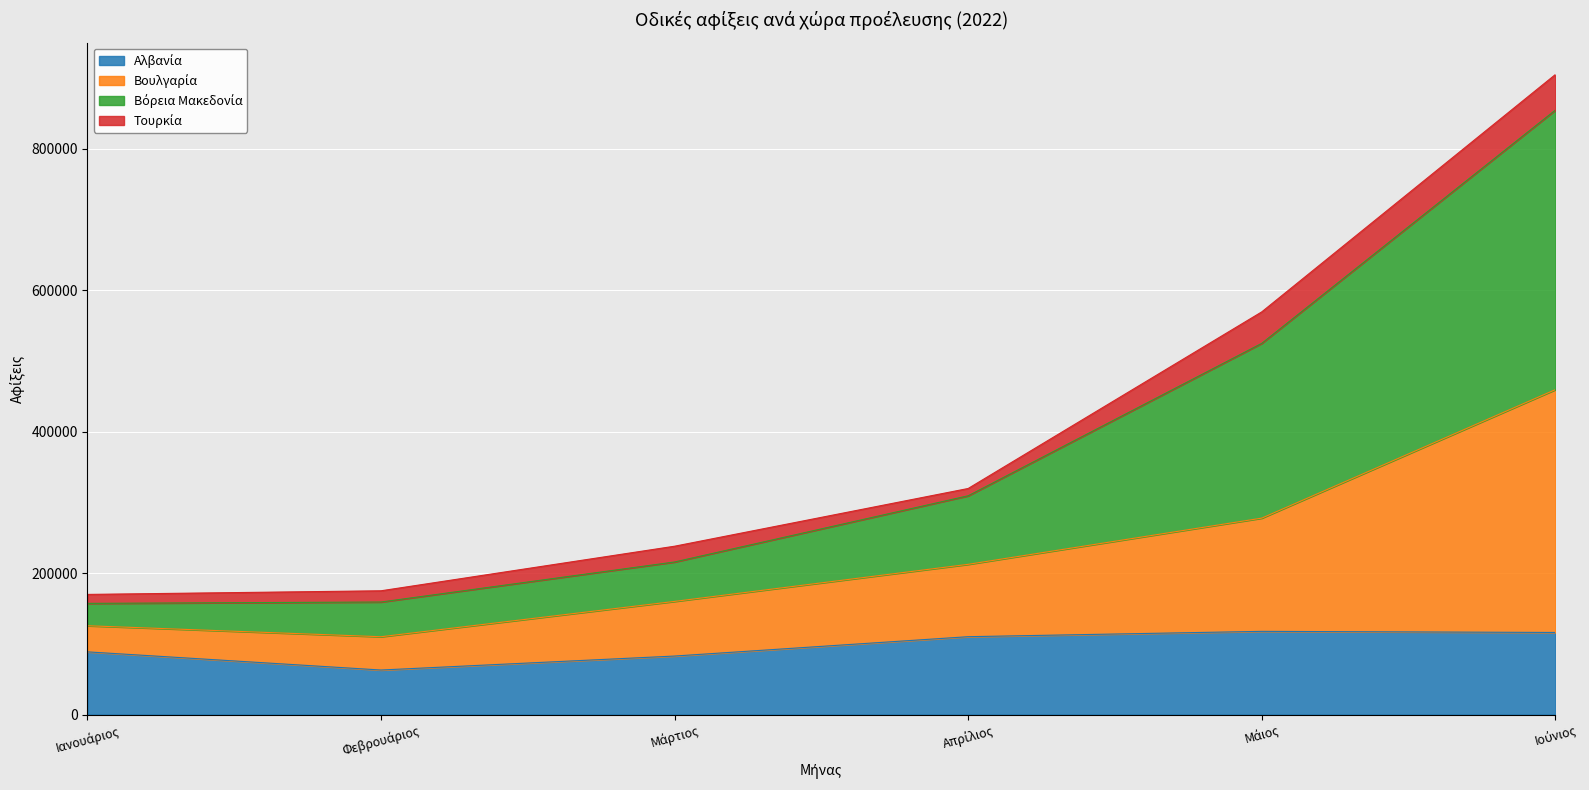

What is the label of the 5th point from the right?

Φεβρουάριος